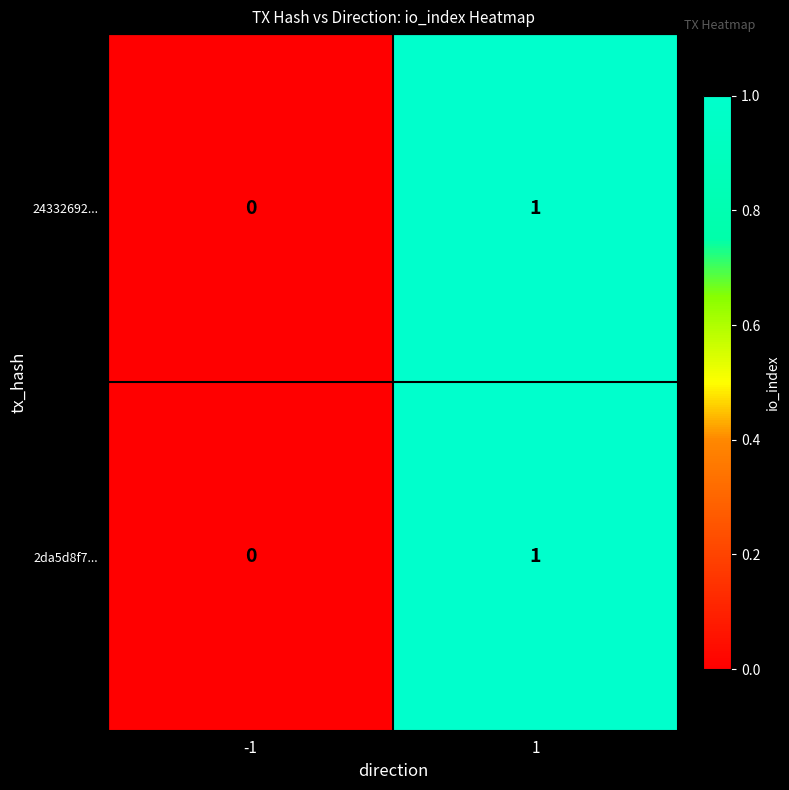

Is it true that 24332692... equals 0 at -1?

True